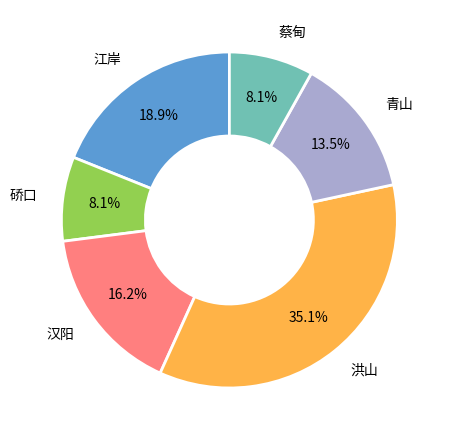

Count the number of slices in the pie.

6